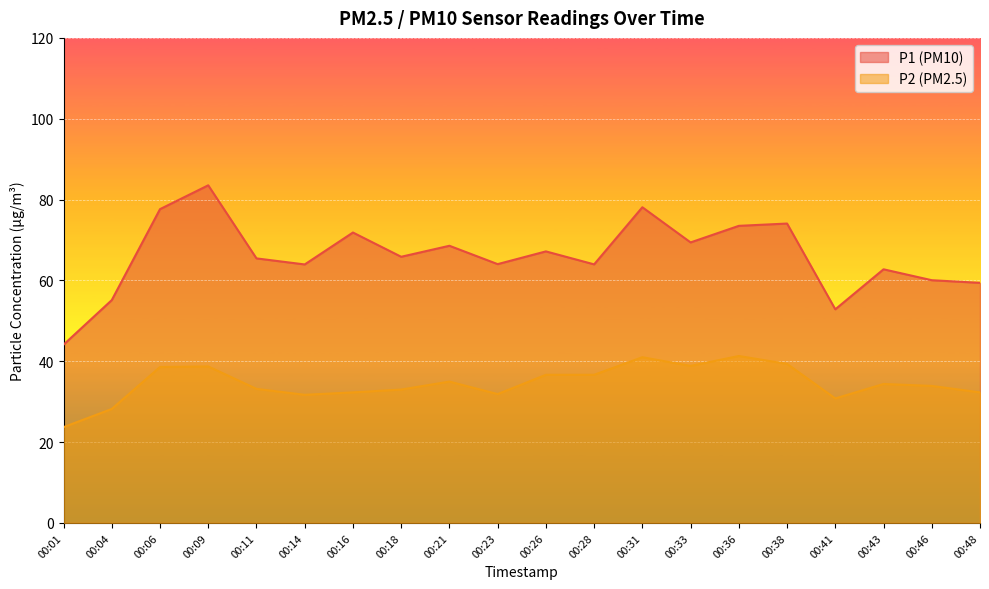

Is it true that P1 equals 28.8 at 00:23?

False